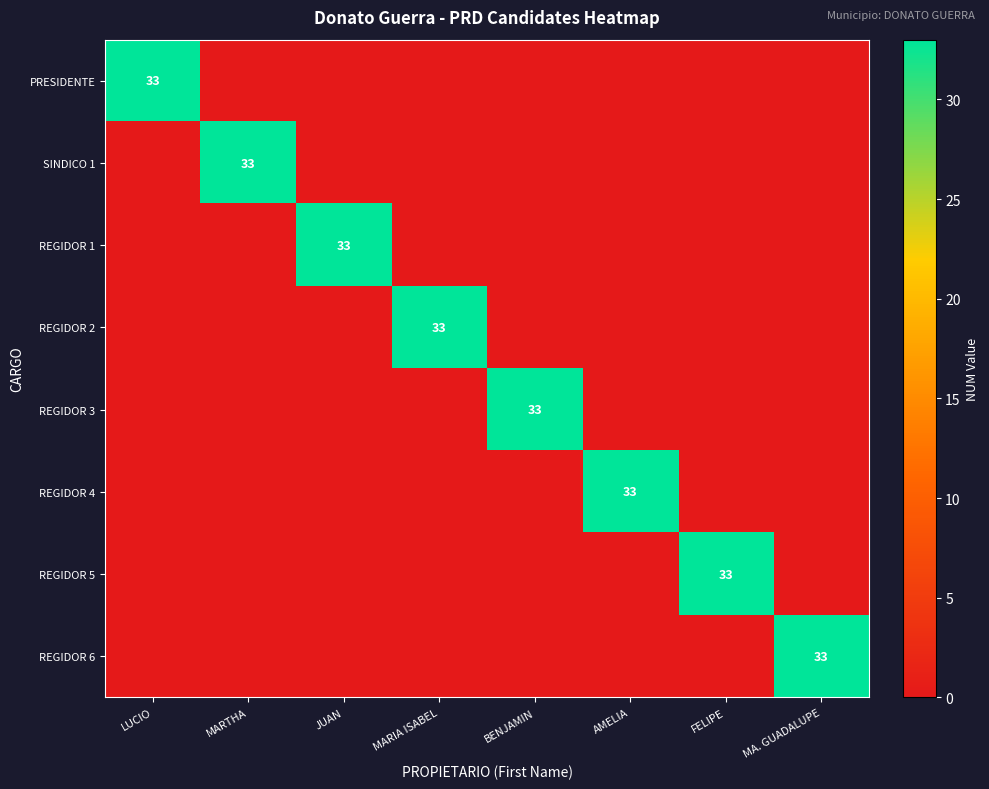

What is the difference between the PRESIDENTE values at LUCIO and JUAN?

33